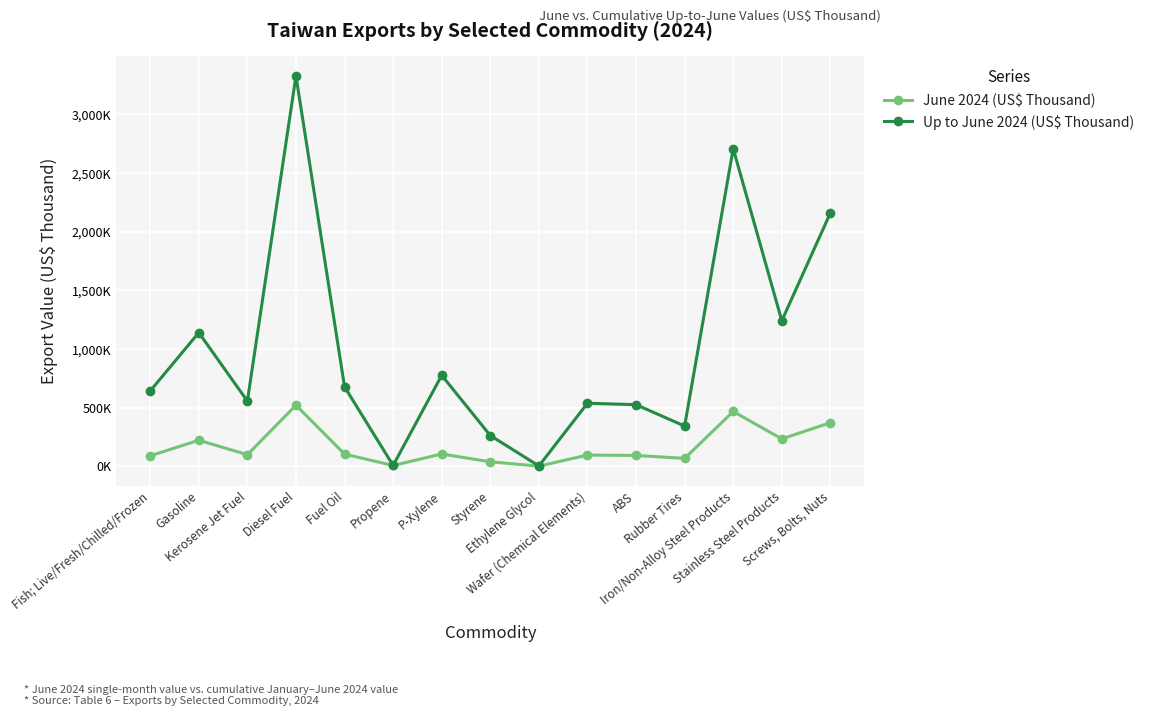

What are all the series names shown in the legend?

June 2024 (US$ Thousand), Up to June 2024 (US$ Thousand)